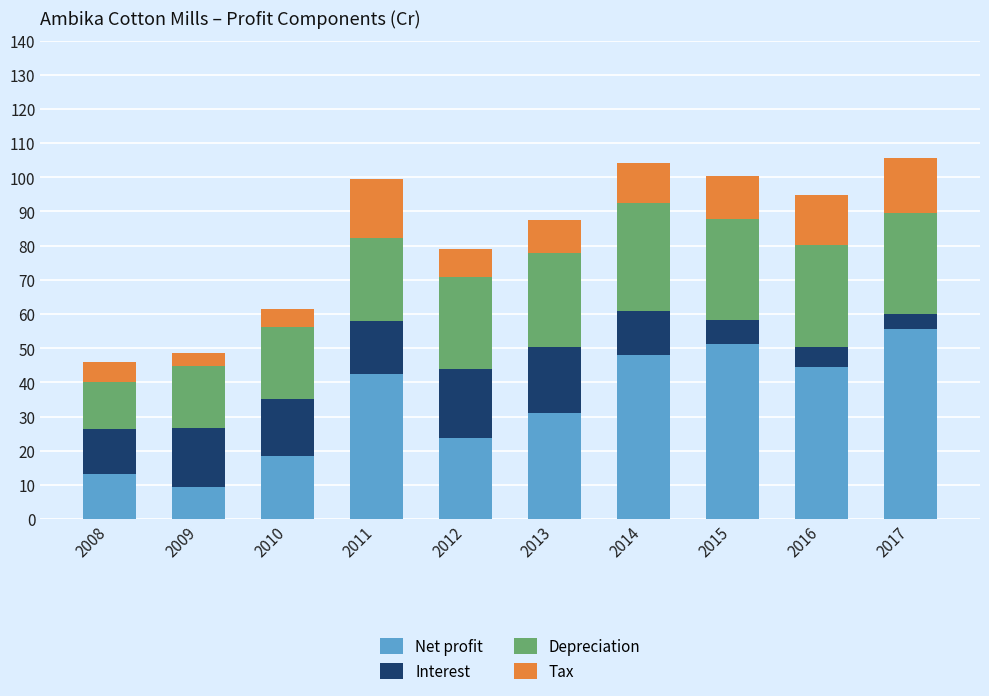

Count the number of categories in the chart.

10